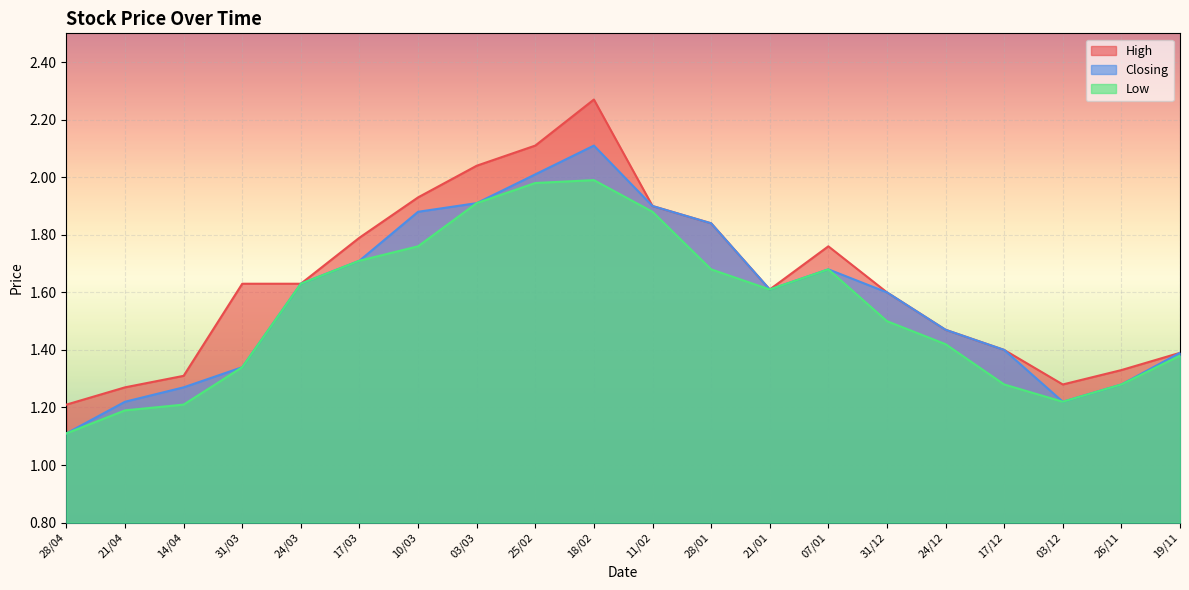

The value of Closing at 25/02 is 2.0. True or false?

True